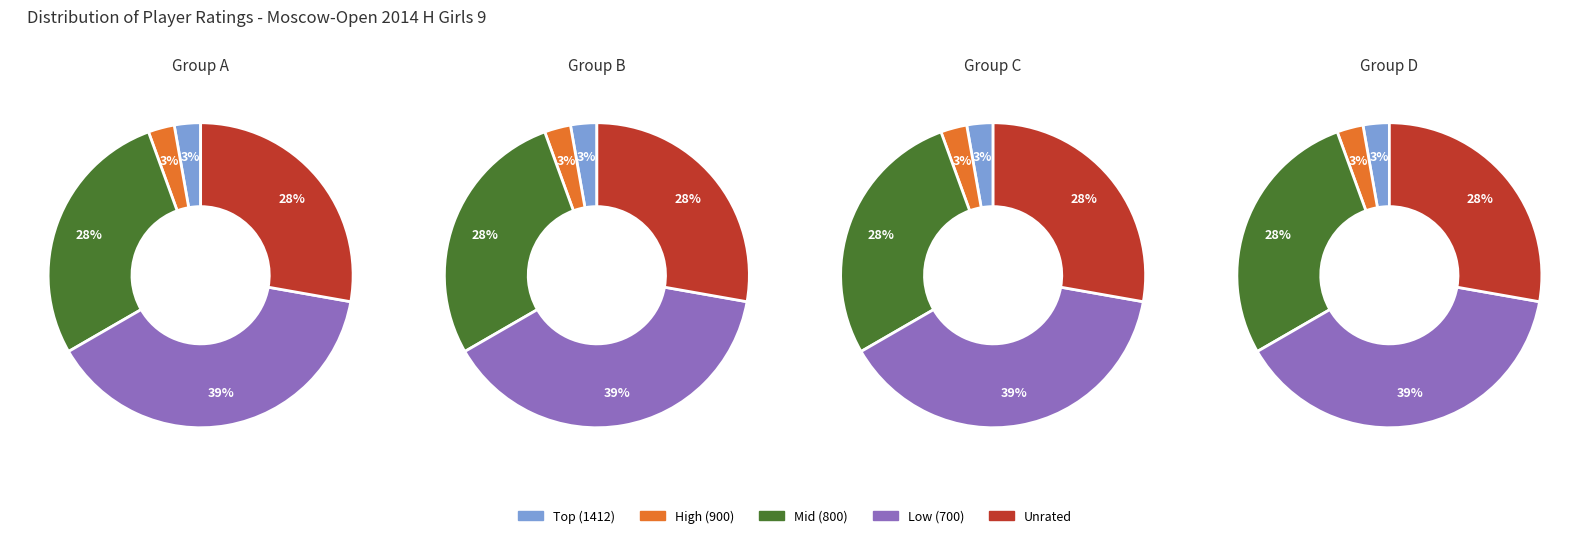

Approximately how many times larger is the value at 1412 compared to 900?

1.0